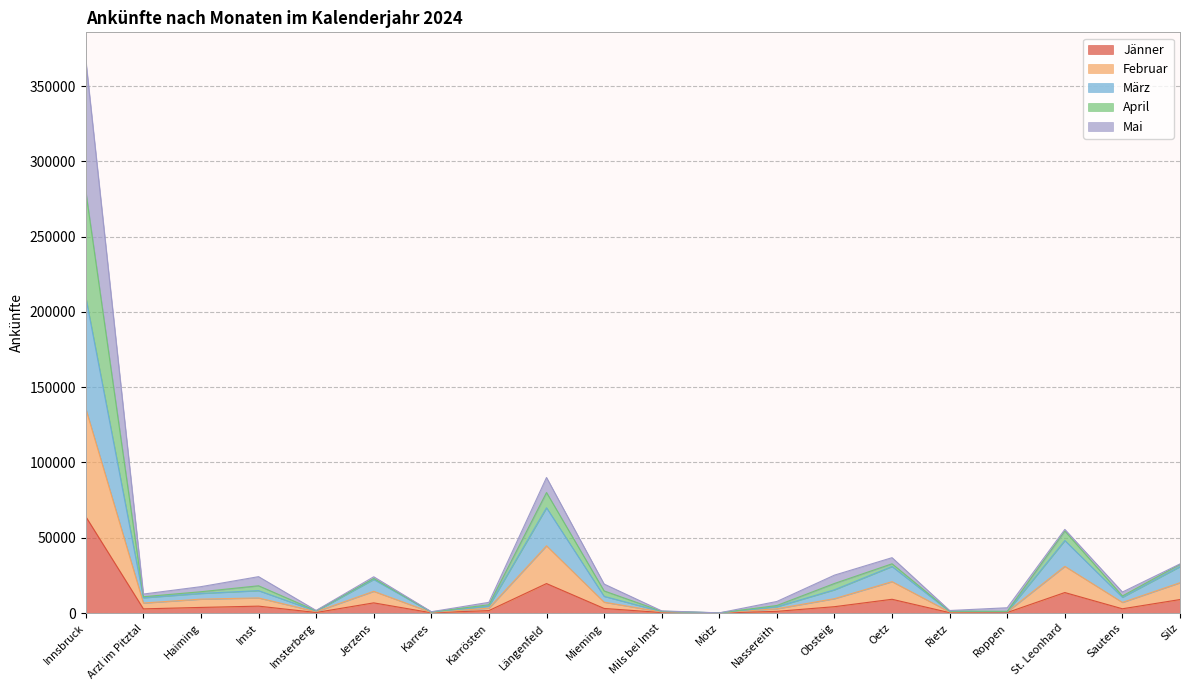

Where is the first local maximum for März?

Imst